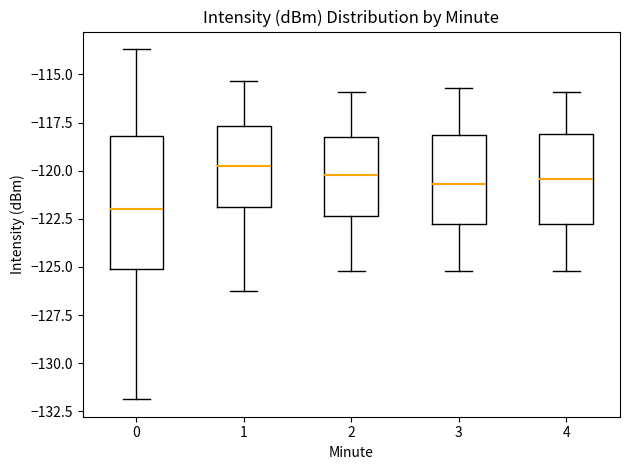

Reading left to right, transcribe this box plot: for each box, give where its median line is, the range the box spans, and where its two whiskers end, as read against the y-axis. The values are not printed on the chart, so give them approximately, as read against the axis.

0: median -122.0, box -125.0 to -118.0, whiskers -132.0 to -113.5
1: median -120.0, box -122.0 to -117.5, whiskers -126.5 to -115.5
2: median -120.0, box -122.5 to -118.0, whiskers -125.0 to -116.0
3: median -120.5, box -123.0 to -118.0, whiskers -125.0 to -115.5
4: median -120.5, box -123.0 to -118.0, whiskers -125.0 to -116.0